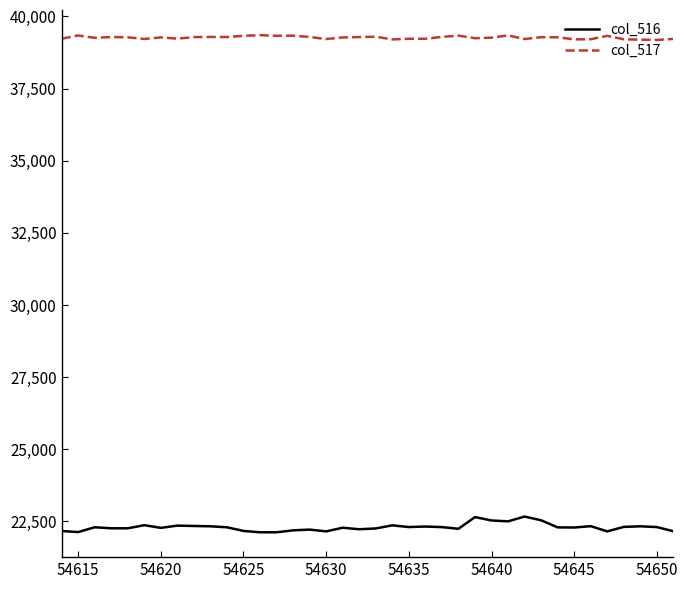

True or false: col_517 and col_516 cross at least once.

False